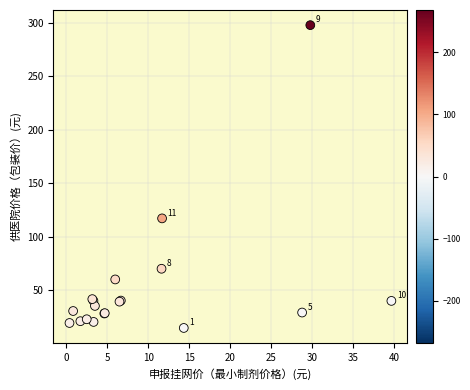

What Y value in the scatter plot is closest to 156?

117.0